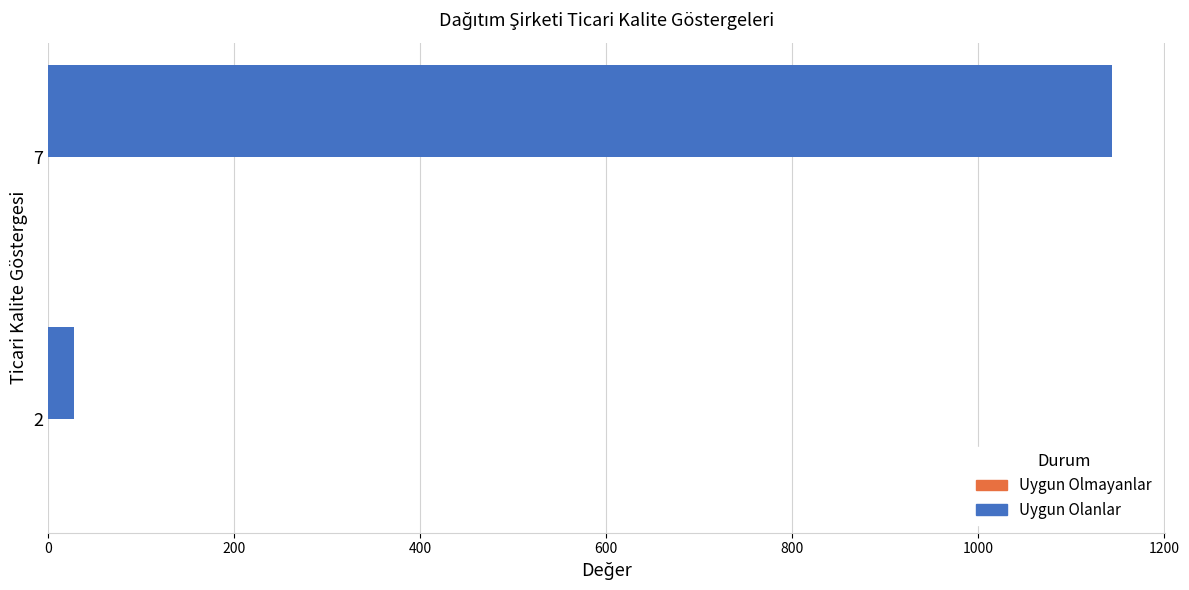

What is the difference between the maximum and minimum values?

1117